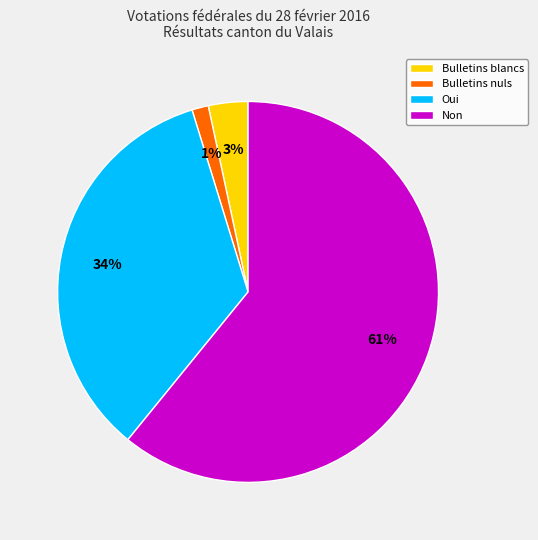

What is the ratio of the value at Non to the value at Oui?

1.8